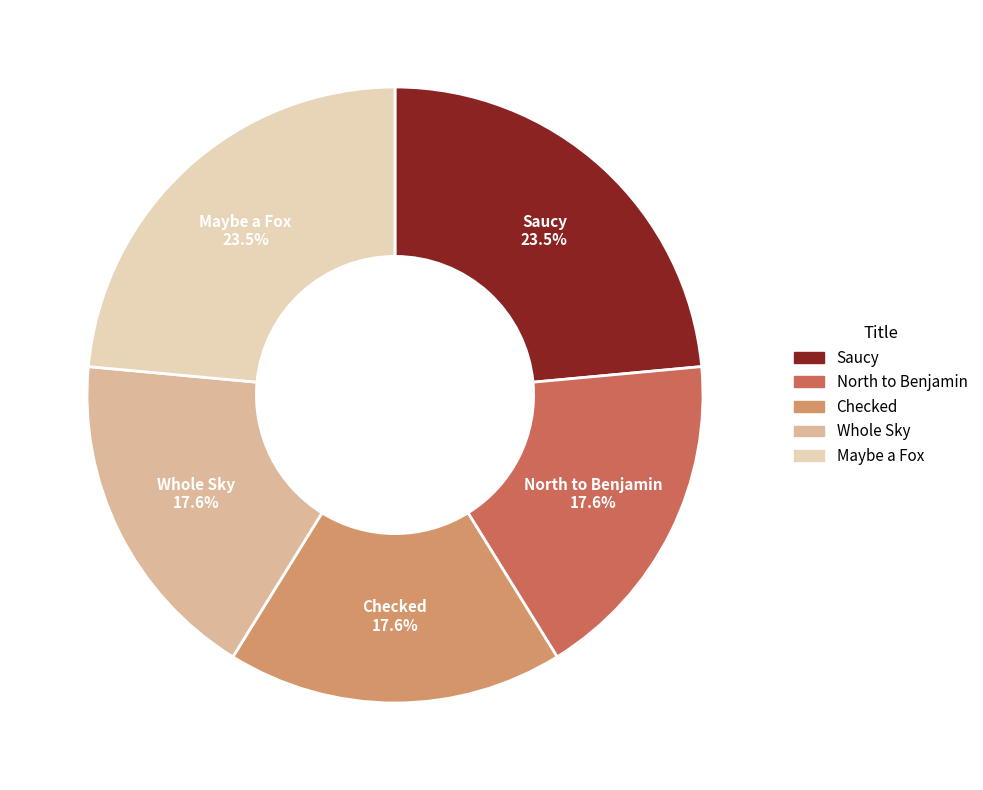

What percentage is the North to Benjamin slice, to the nearest percent?

18%